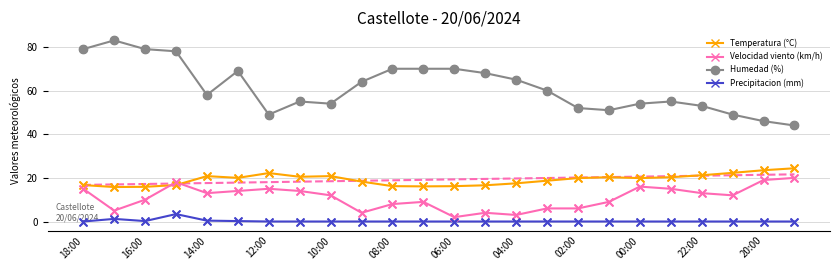

Which series contains the lowest Y value?

Precipitacion (mm)